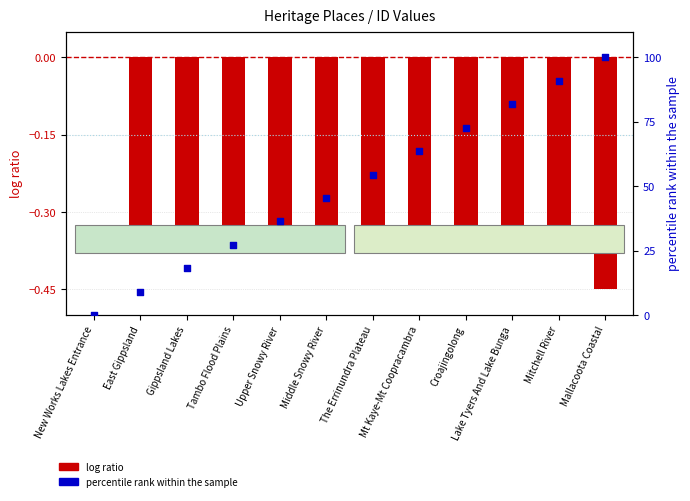

What is the total value across all series at East Gippsland?

8.7